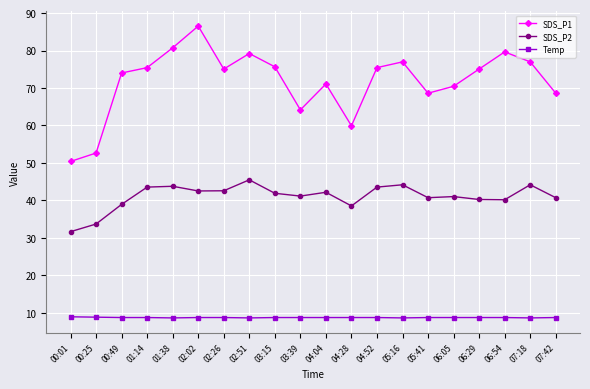

Rank the series by their average value, from lowest to highest.

Temp, SDS_P2, SDS_P1